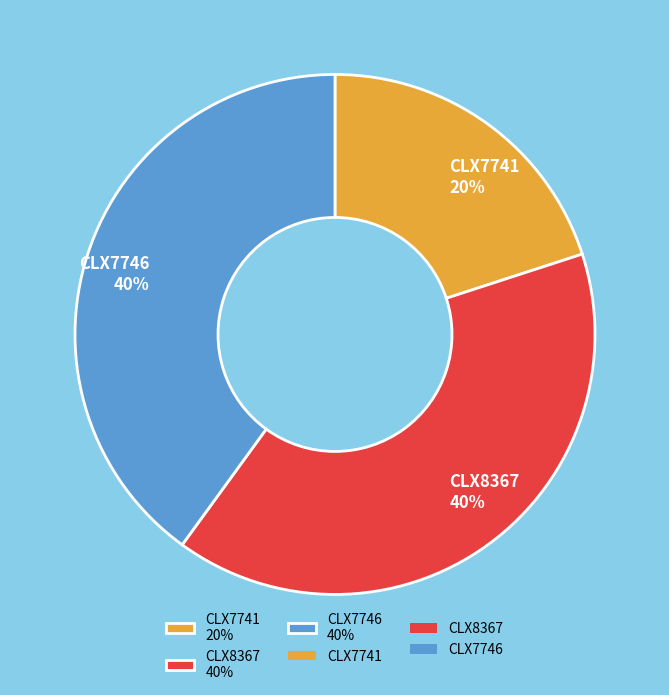

What percentage is the CLX8367 slice, to the nearest percent?

40%